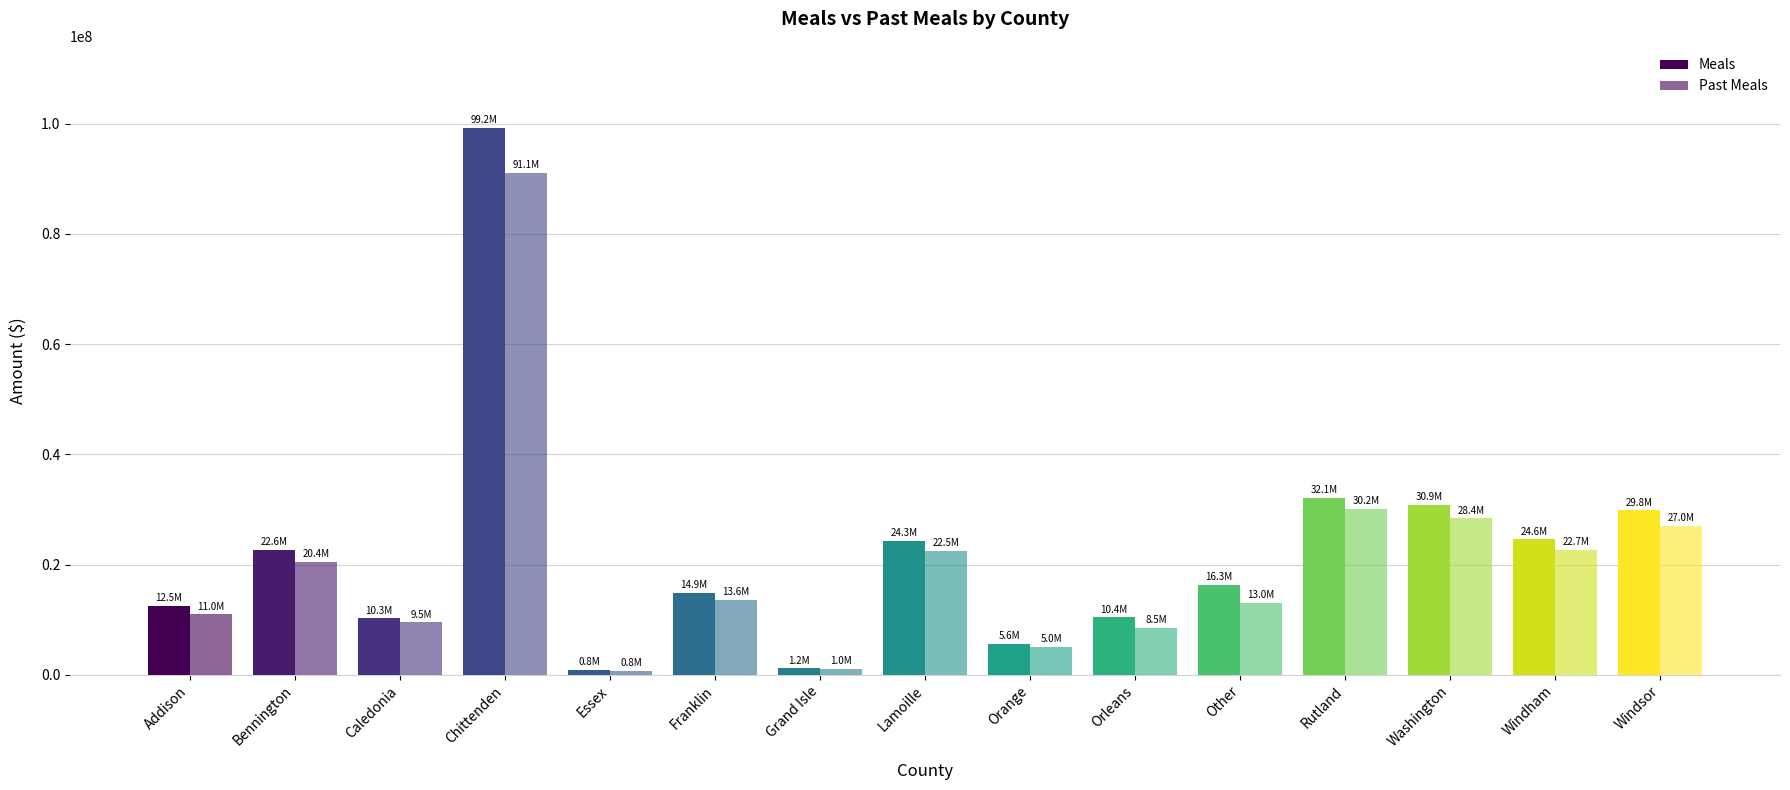

Is the value of Meals at Rutland greater than the value of Past Meals at Addison?

Yes